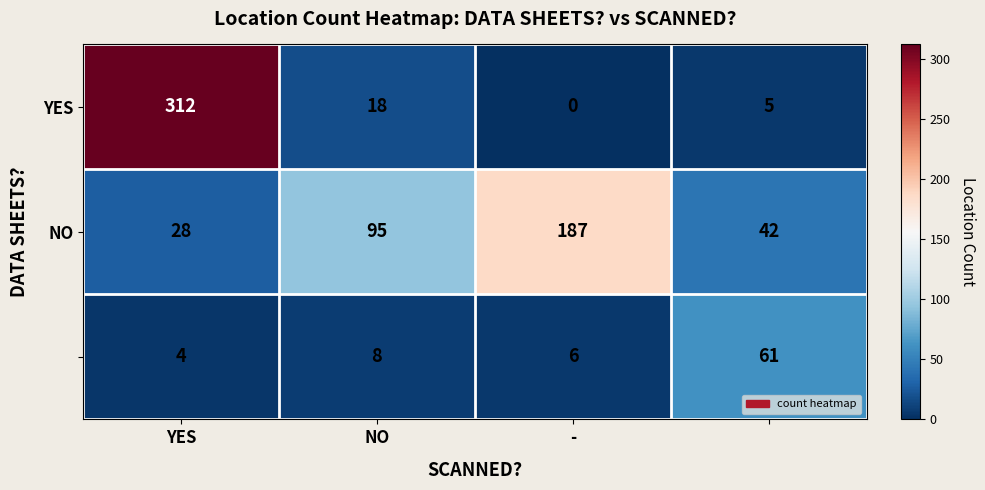

At how many categories does at least one series exceed 23?

4